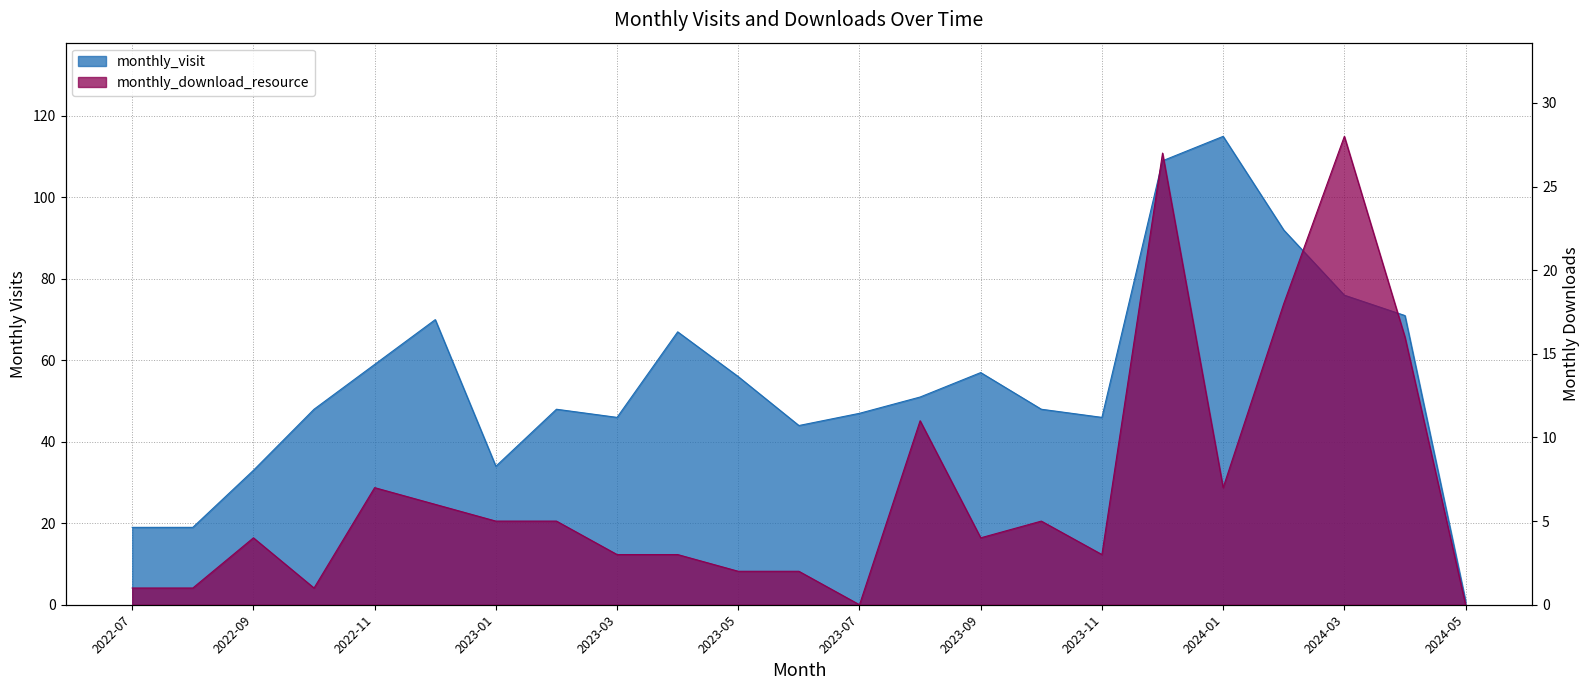

What is the approximate value of monthly_visit at 2022-11, to the nearest 10?

60